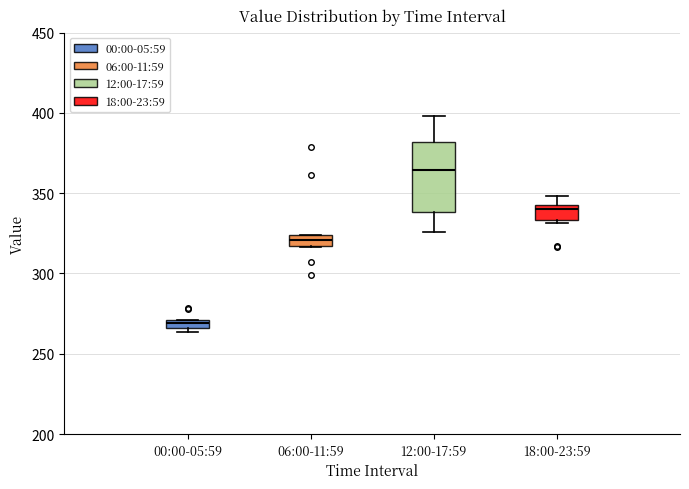

Which box is the tallest, from its lower edge to its upper edge?

12:00-17:59